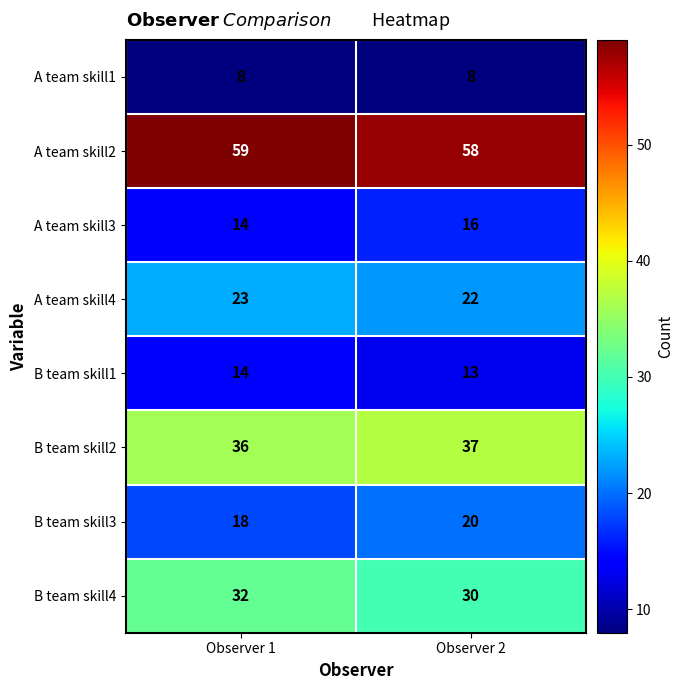

The value of A team skill3 at Observer 1 is 7. True or false?

False